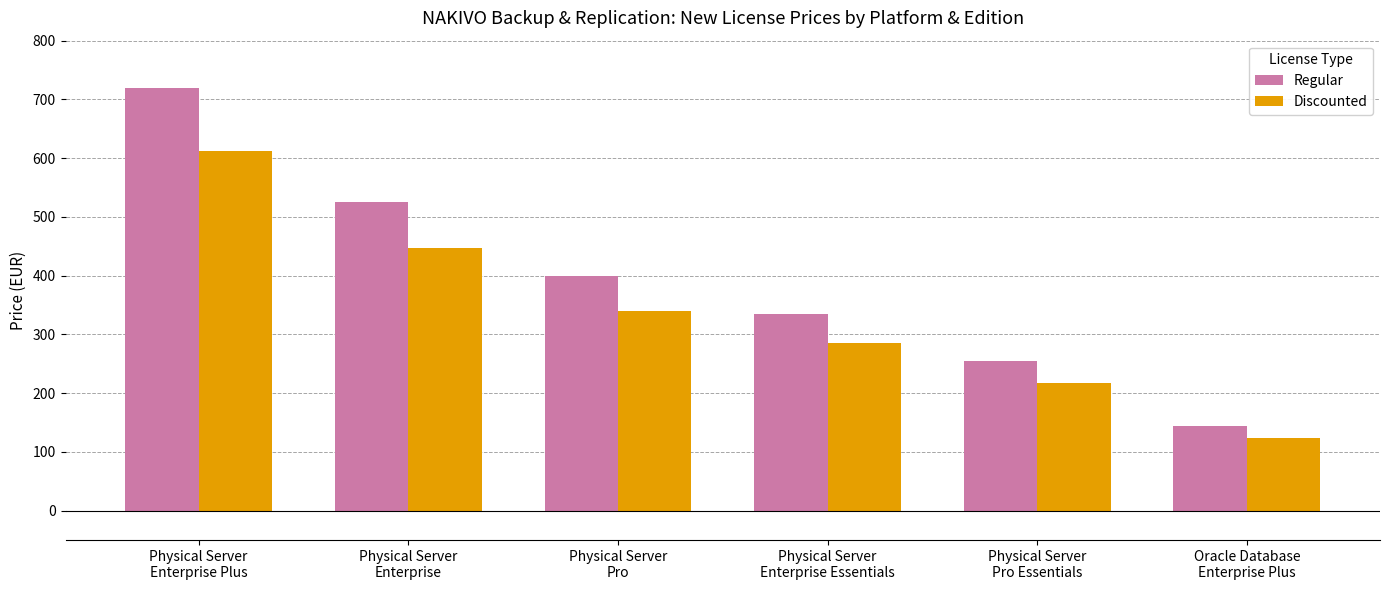

List the series in order of their peak value, lowest first.

Discounted, Regular